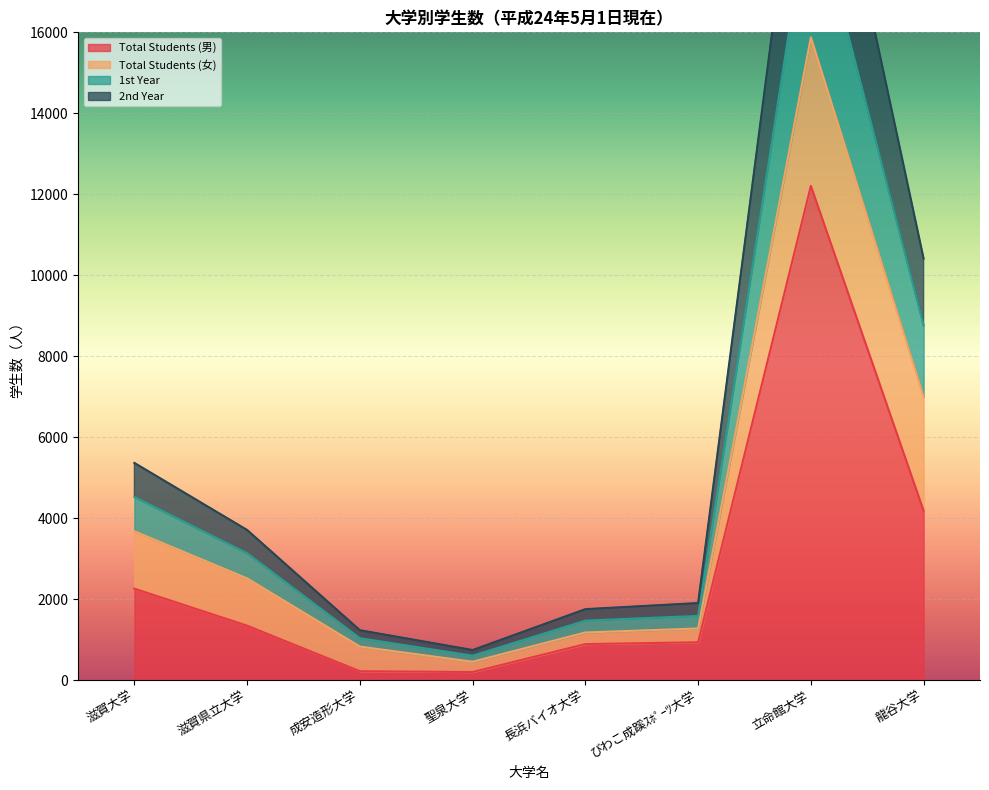

The value of Total Students (男) at 滋賀県立大学 is 1839. True or false?

False